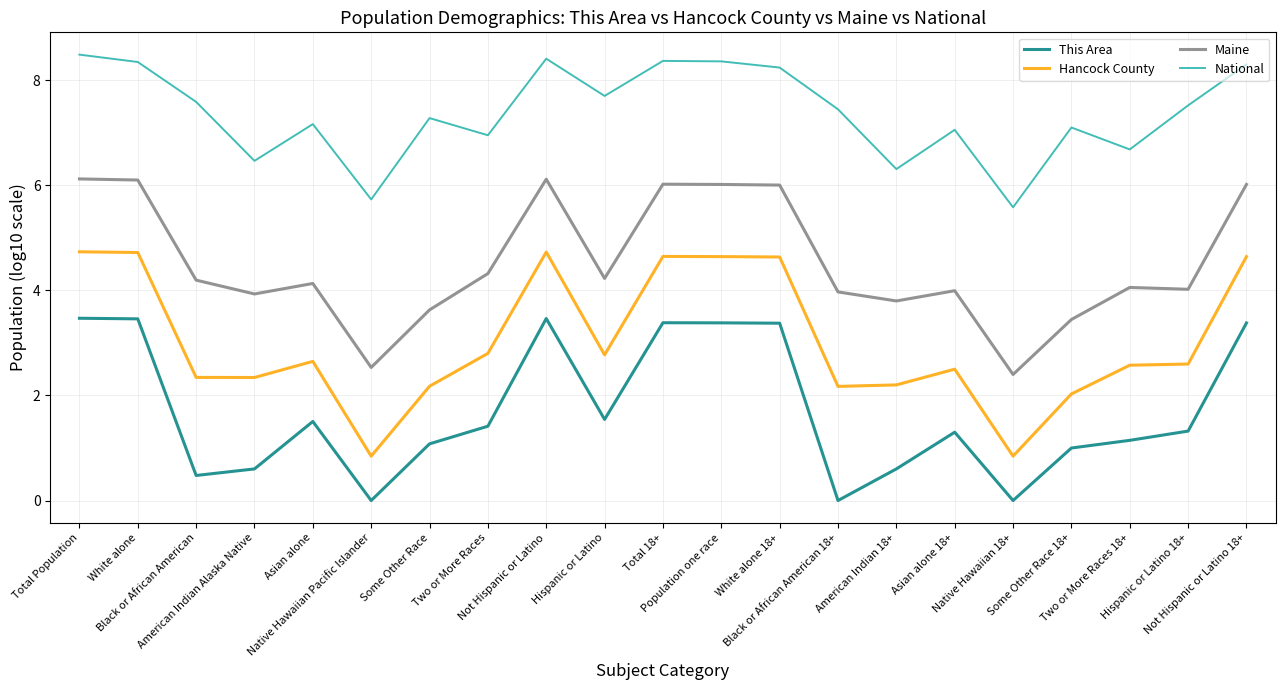

What is the difference between the maximum and minimum values in the This Area series?

3.5